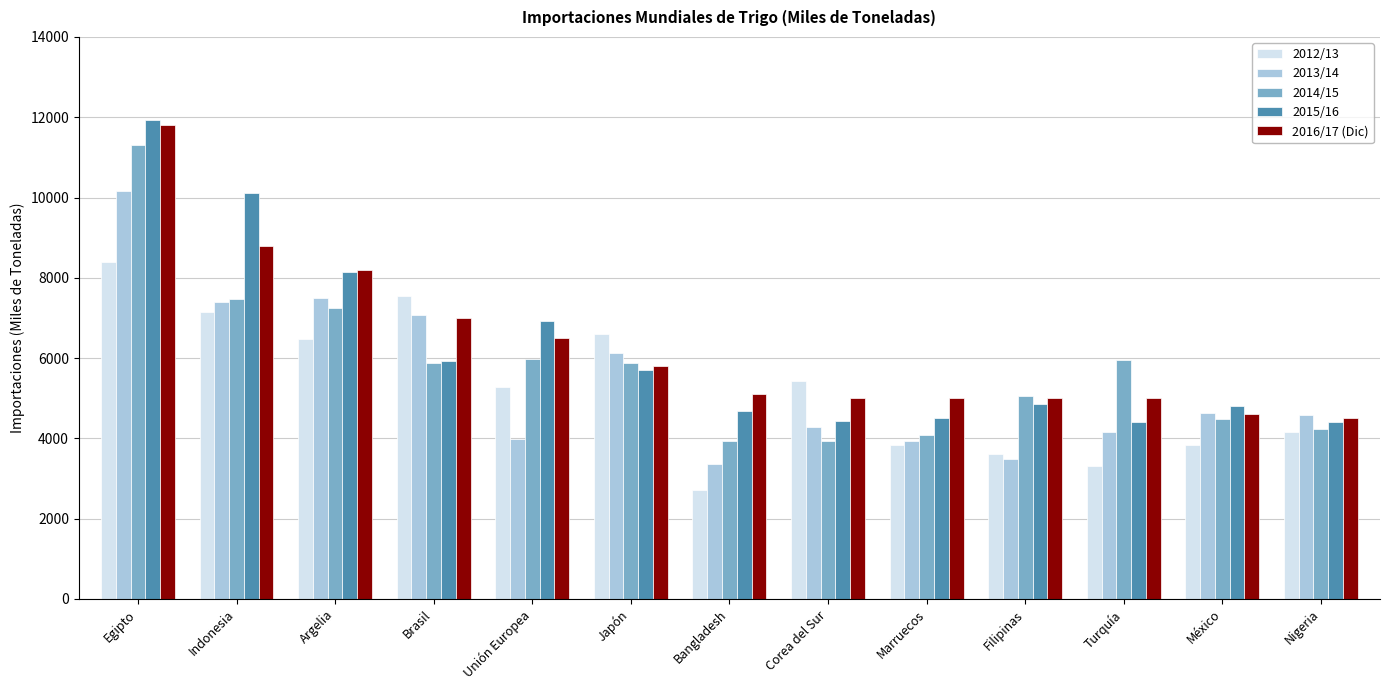

At which category is the sum across all series the highest?

Egipto